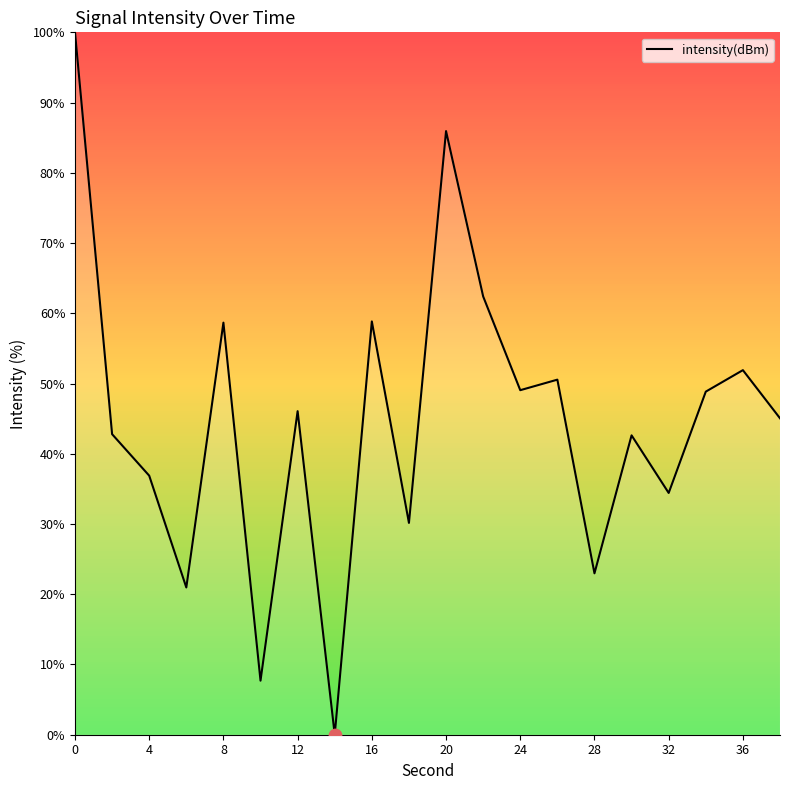

What is the difference between the maximum and minimum values?

100.0